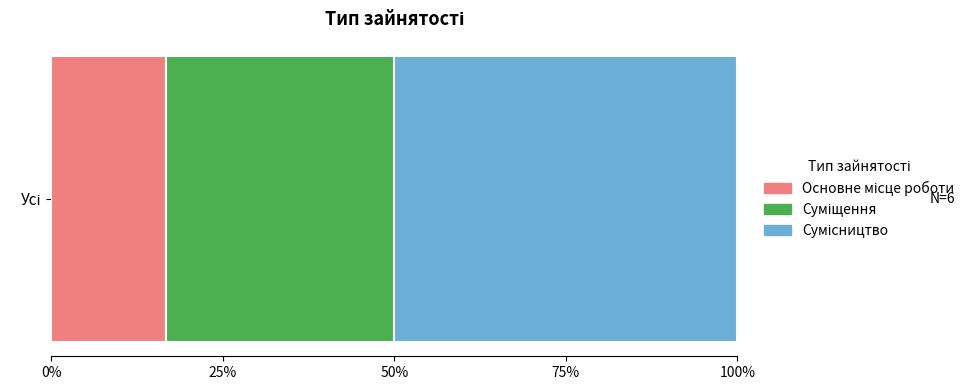

Reading right to left, what are all the values shown in this chart?

3	2	1